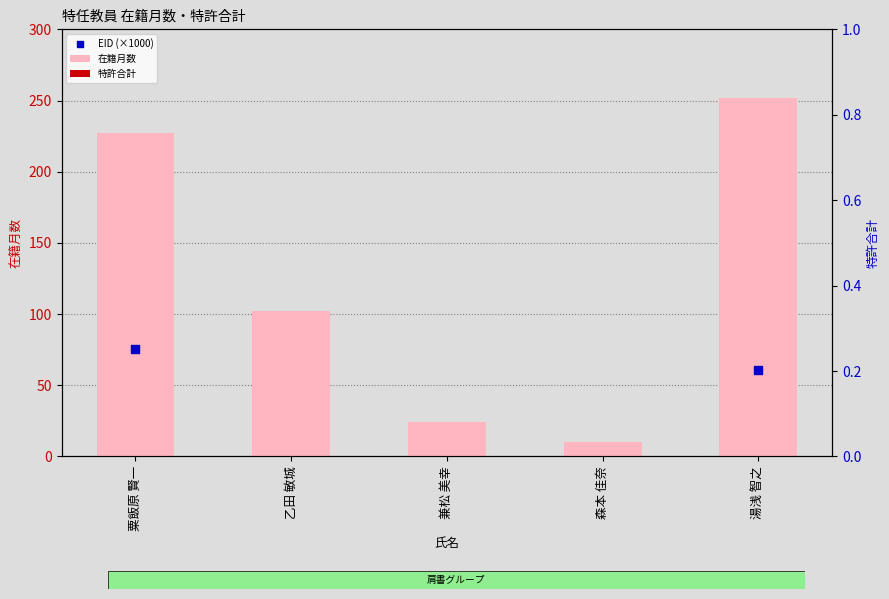

What are all the series names shown in the legend?

在籍月数, EID (×1000), 特許合計